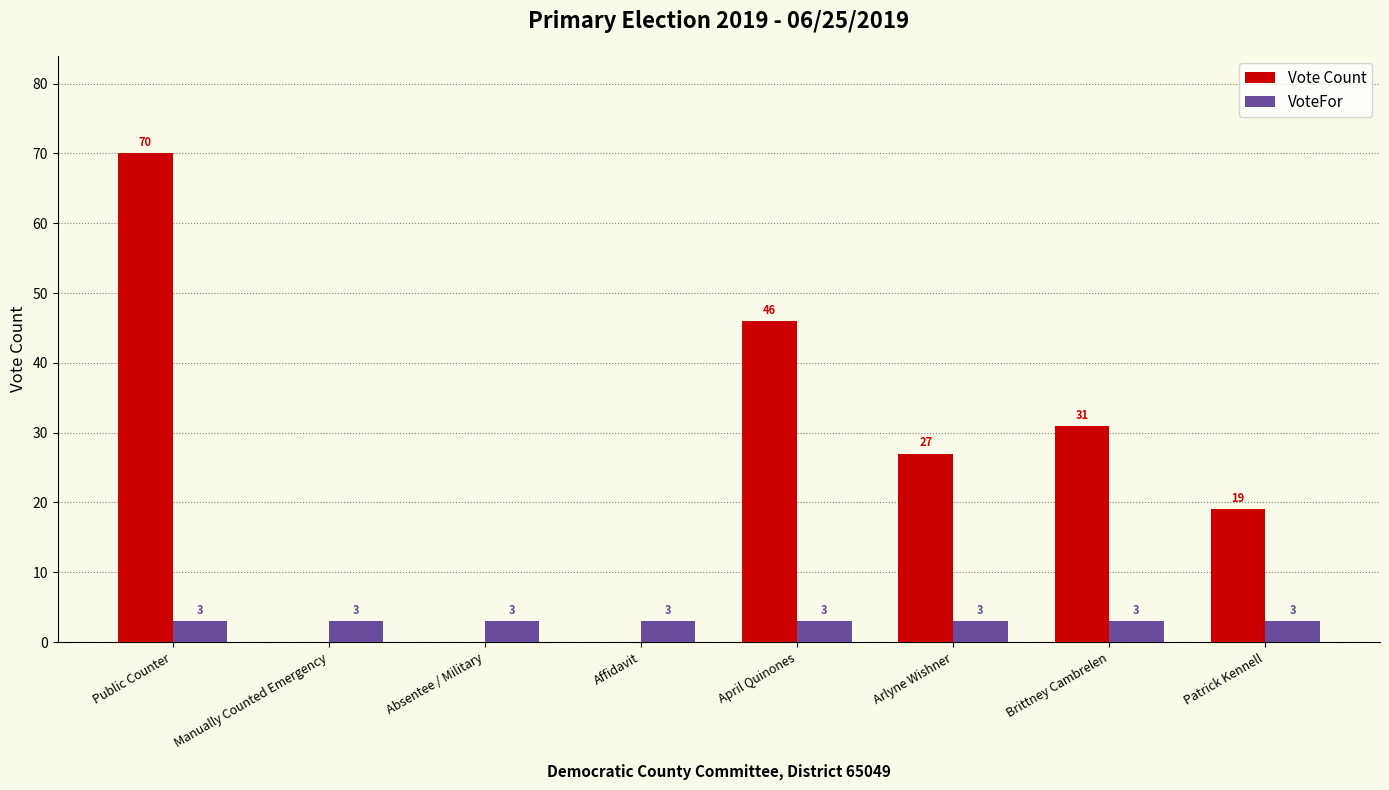

The value of Vote Count at Affidavit is 0. True or false?

True